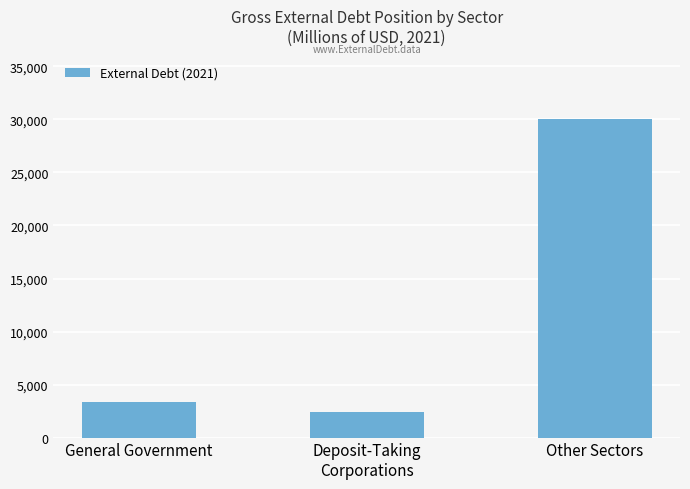

The chart shows a value of 5375.7 at General Government. True or false?

False